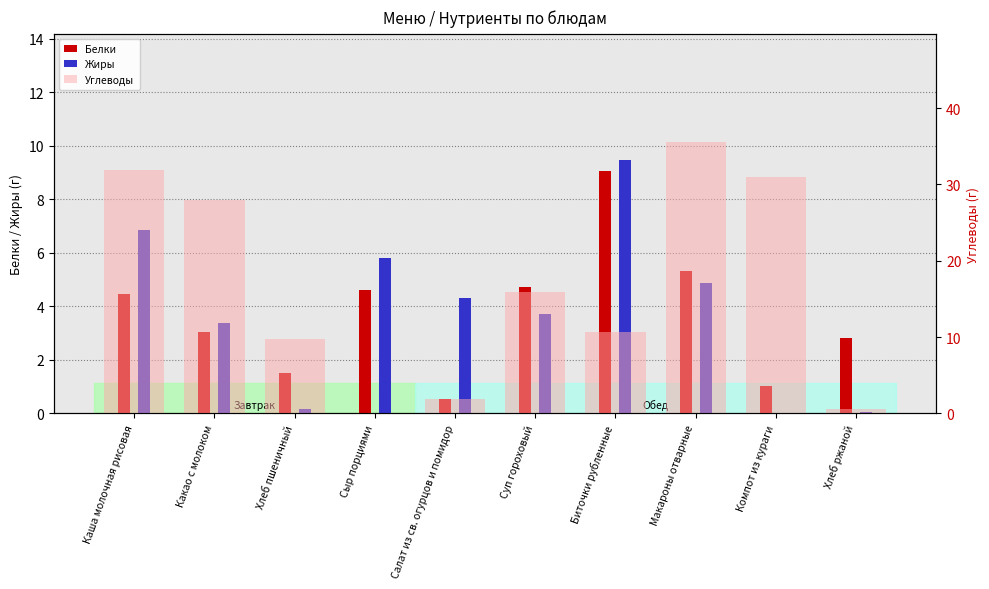

Reading left to right, list all the values displayed in this chart.

Белки: 4.5	3.0	1.5	4.6	0.5	4.7	9.1	5.3	1.0	2.8
Жиры: 6.9	3.4	0.2	5.8	4.3	3.7	9.5	4.9	0.0	0.1
Углеводы: 31.9	27.9	9.7	0.0	1.9	16.0	10.7	35.5	31.0	0.6